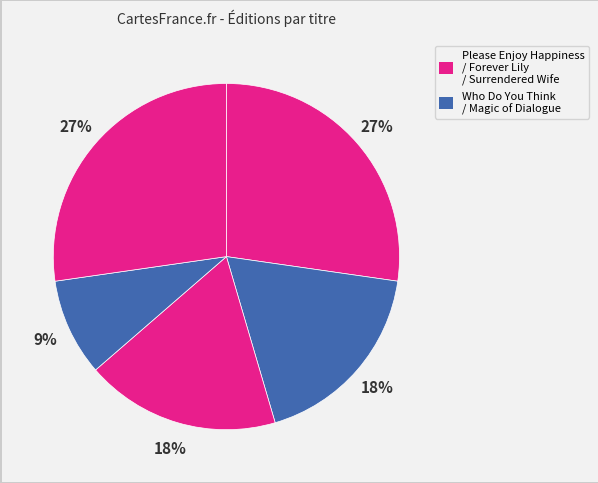

Count the number of slices in the pie.

5